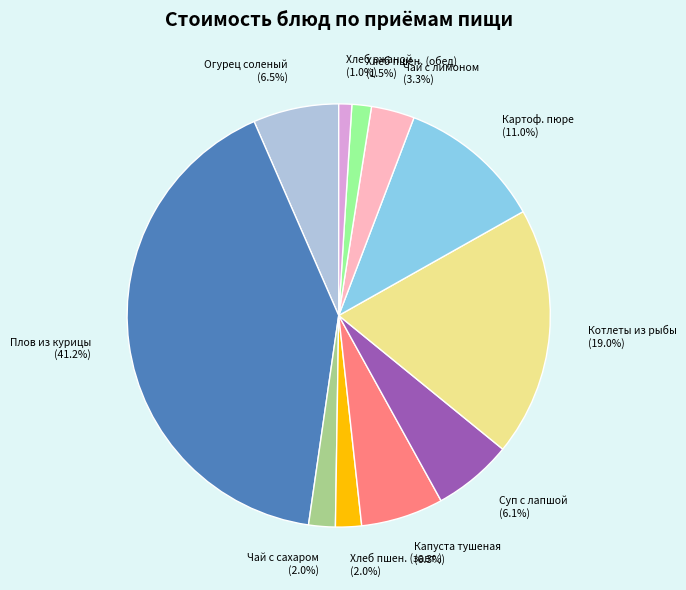

Is there a majority slice in this chart?

No